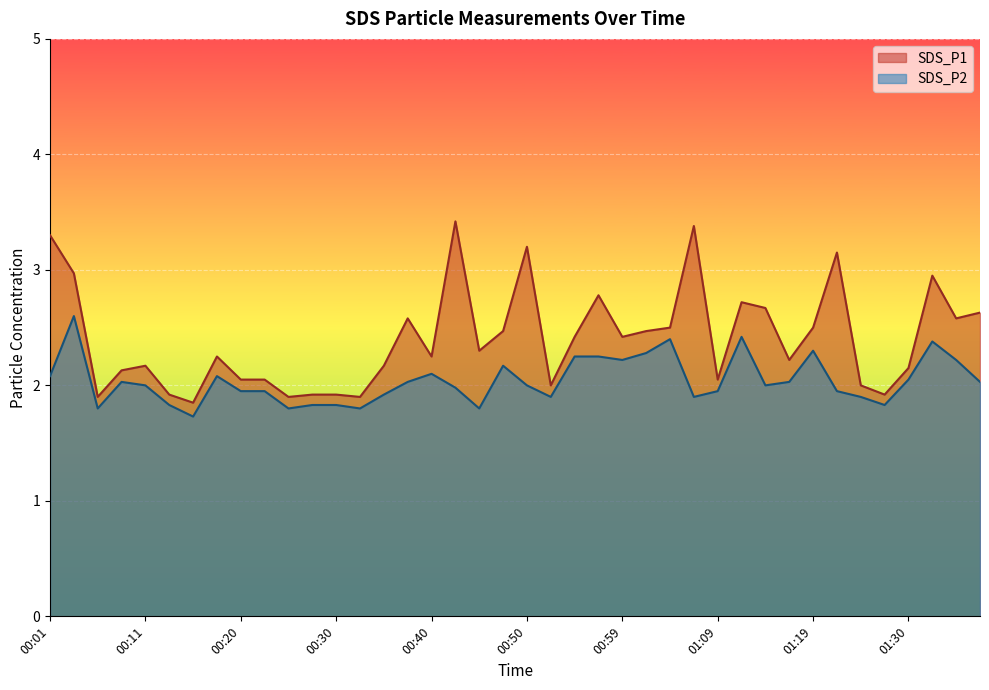

What is the sum of the SDS_P1 values at 01:14 and 01:35?

5.2